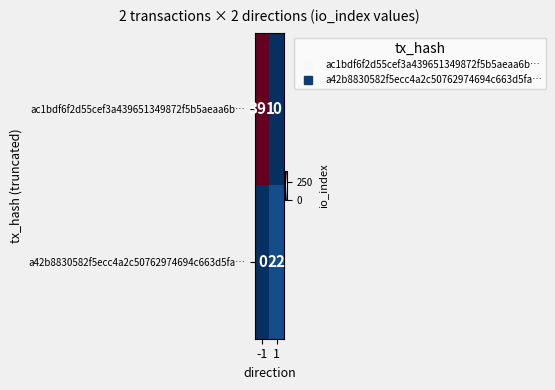

Reading left to right, what are all the values shown in this chart?

ac1bdf6f2d55cef3a439651349872f5b5aeaa6b…: -1=391	1=0
a42b8830582f5ecc4a2c50762974694c663d5fa…: -1=0	1=22